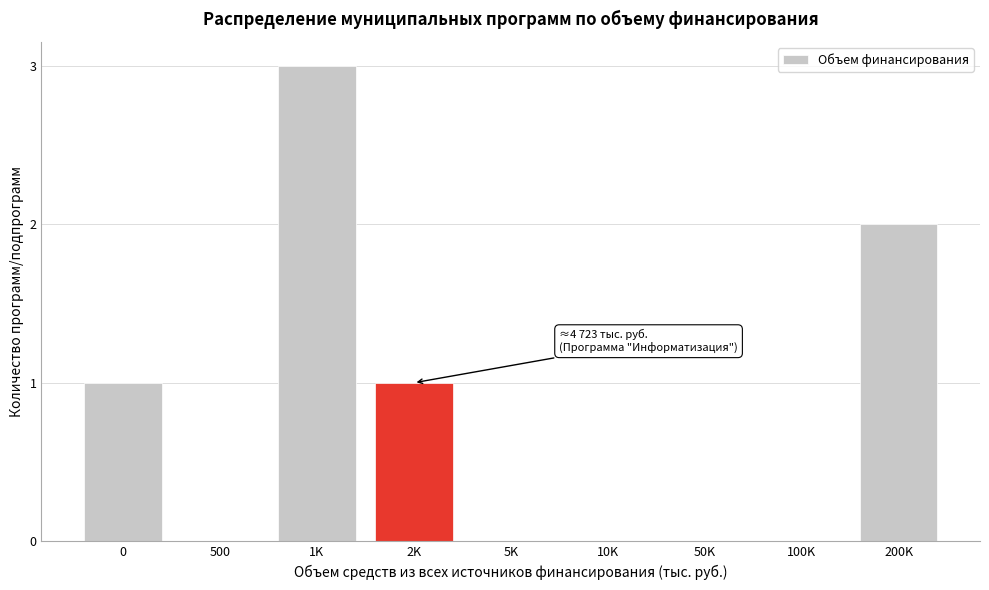

Reading left to right, list all the values displayed in this chart.

0=1	500=0	1K=3	2K=1	5K=0	10K=0	50K=0	100K=0	200K=2